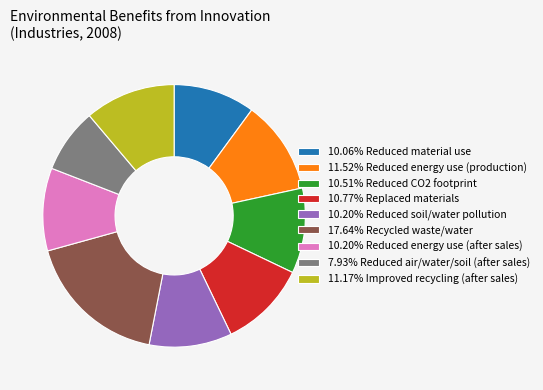

Is there a majority slice in this chart?

No